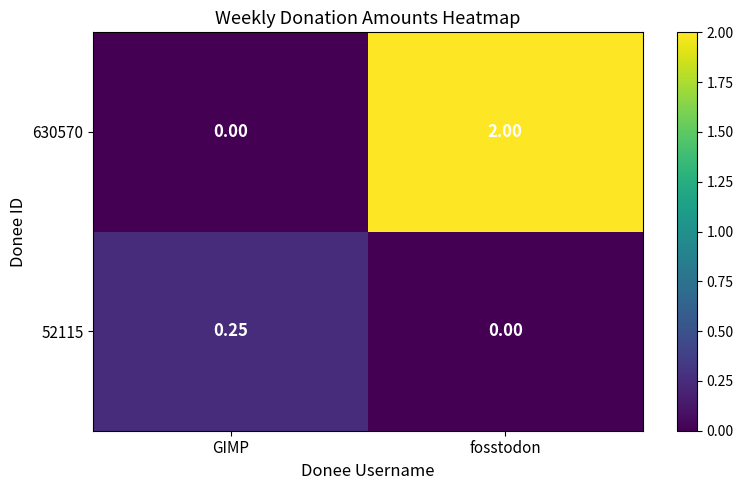

At which label does 52115 reach its peak?

GIMP